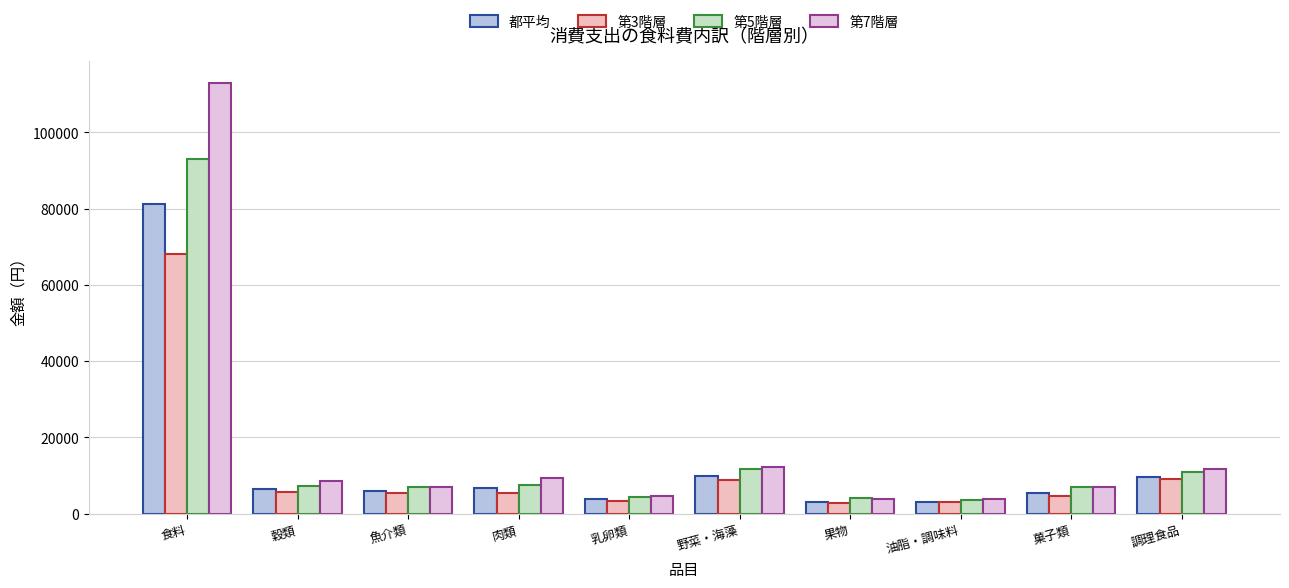

List the series in order of their peak value, lowest first.

第3階層, 都平均, 第5階層, 第7階層